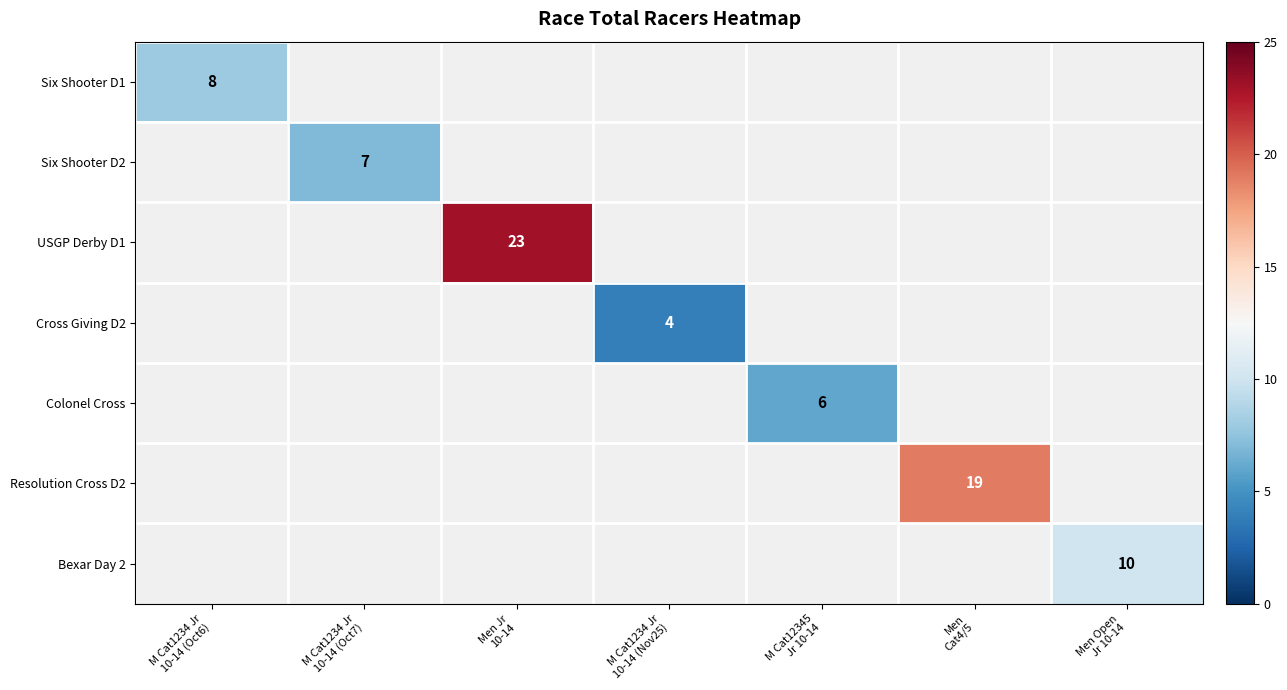

What is the greatest value displayed?

23.0